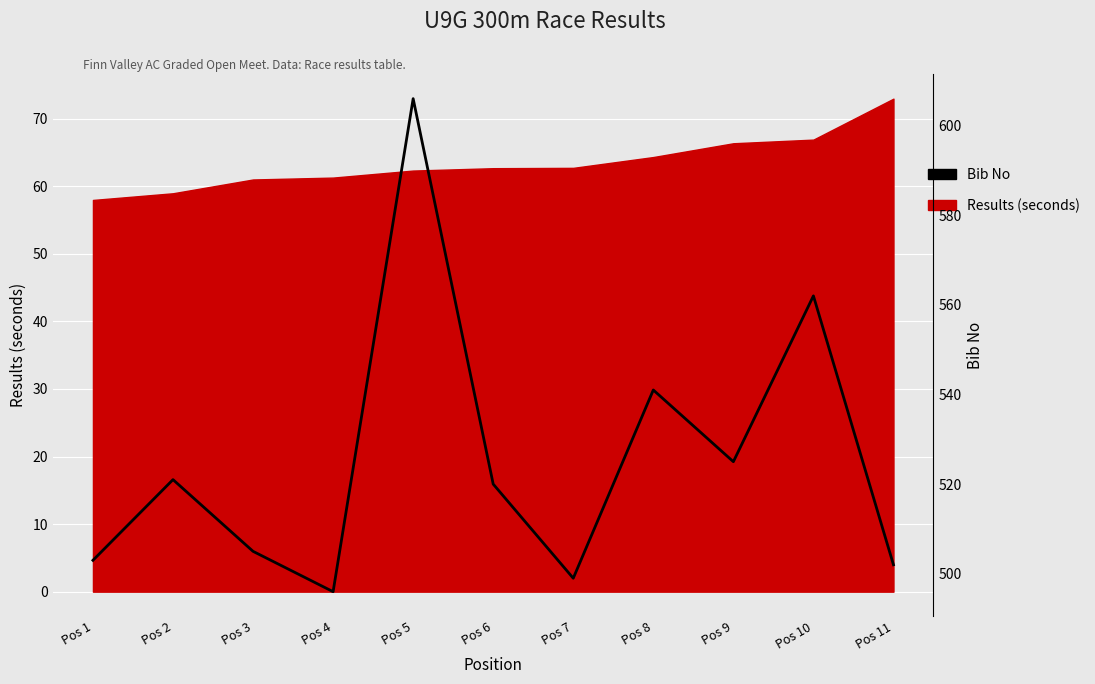

What is the maximum value shown in the chart?

606